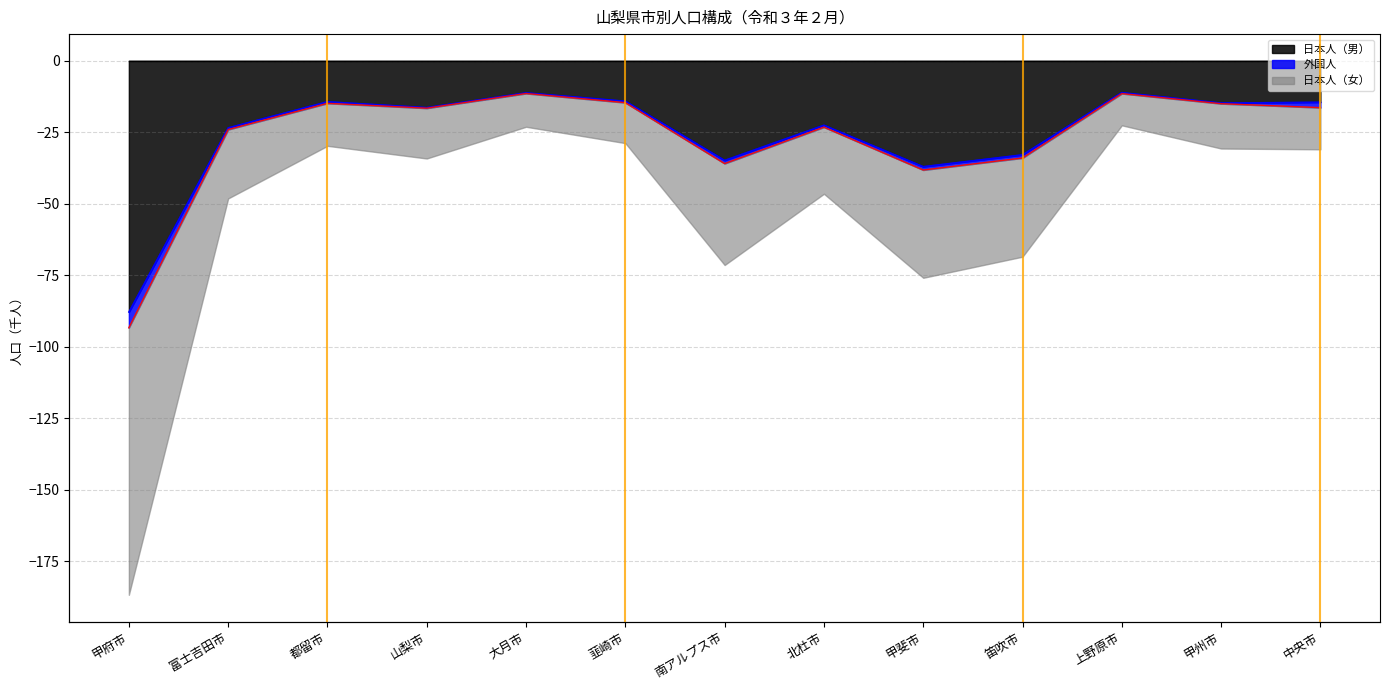

Reading left to right, transcribe all the data shown in this chart.

日本人（男）_line: 0.0	0.0	0.0	0.0	0.0	0.0	0.0	0.0	0.0	0.0	0.0	0.0	0.0
外国人_line: -87.9	-23.4	-14.3	-16.4	-11.2	-14.1	-34.8	-22.5	-37.0	-32.9	-11.1	-14.8	-14.5
日本人（女）_line: -93.4	-24.0	-14.9	-16.6	-11.4	-14.6	-35.9	-23.2	-38.2	-34.0	-11.5	-15.0	-16.4